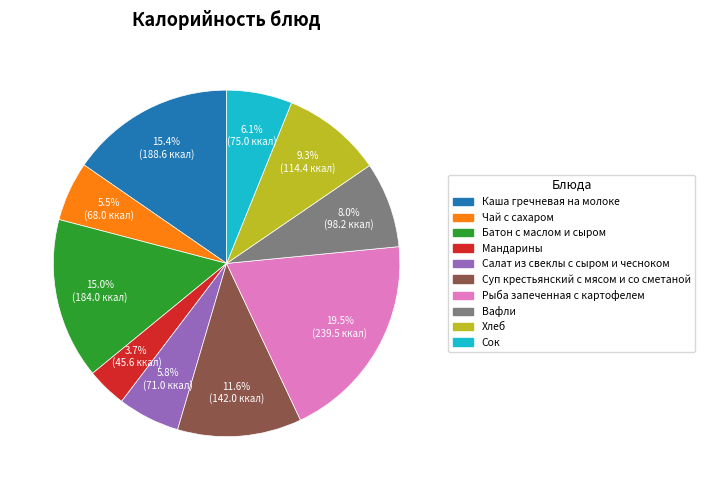

Is there a majority slice in this chart?

No